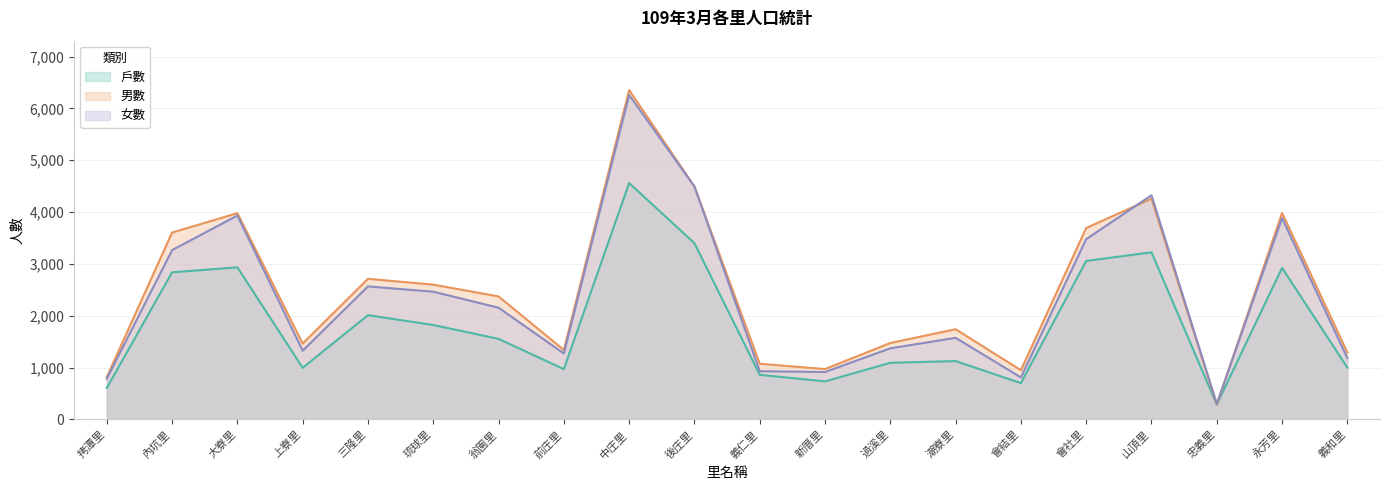

How many lines are shown in the chart?

3